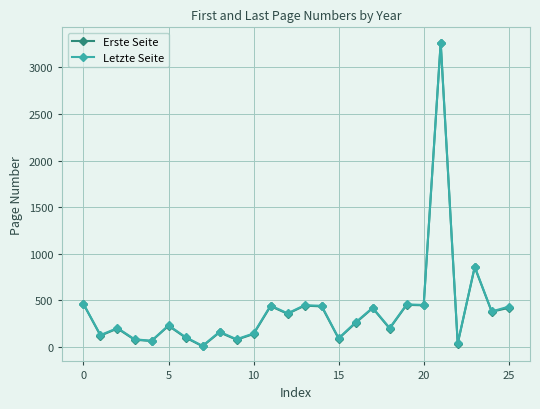

What is the value of the Letzte Seite point at the 12th from the left?

446